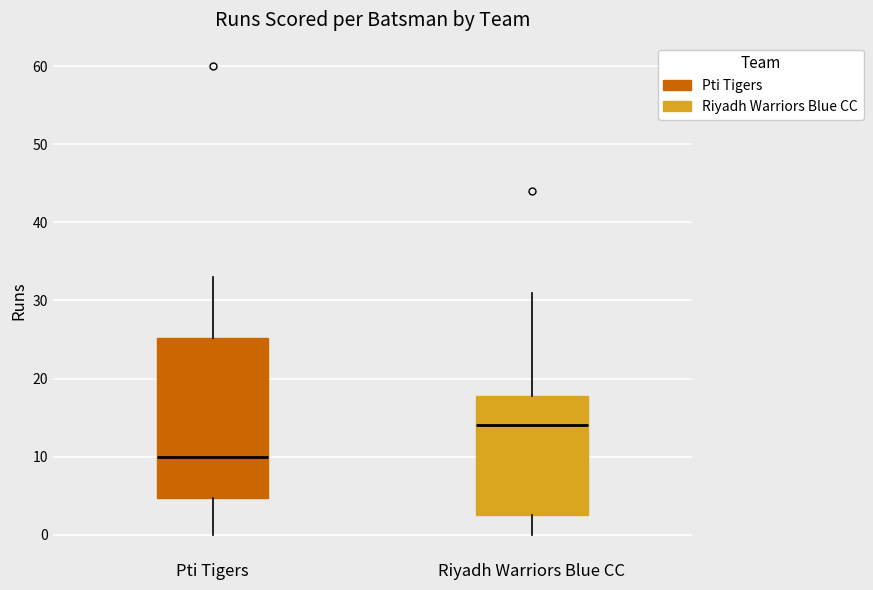

Which box has the lowest median line?

Pti Tigers